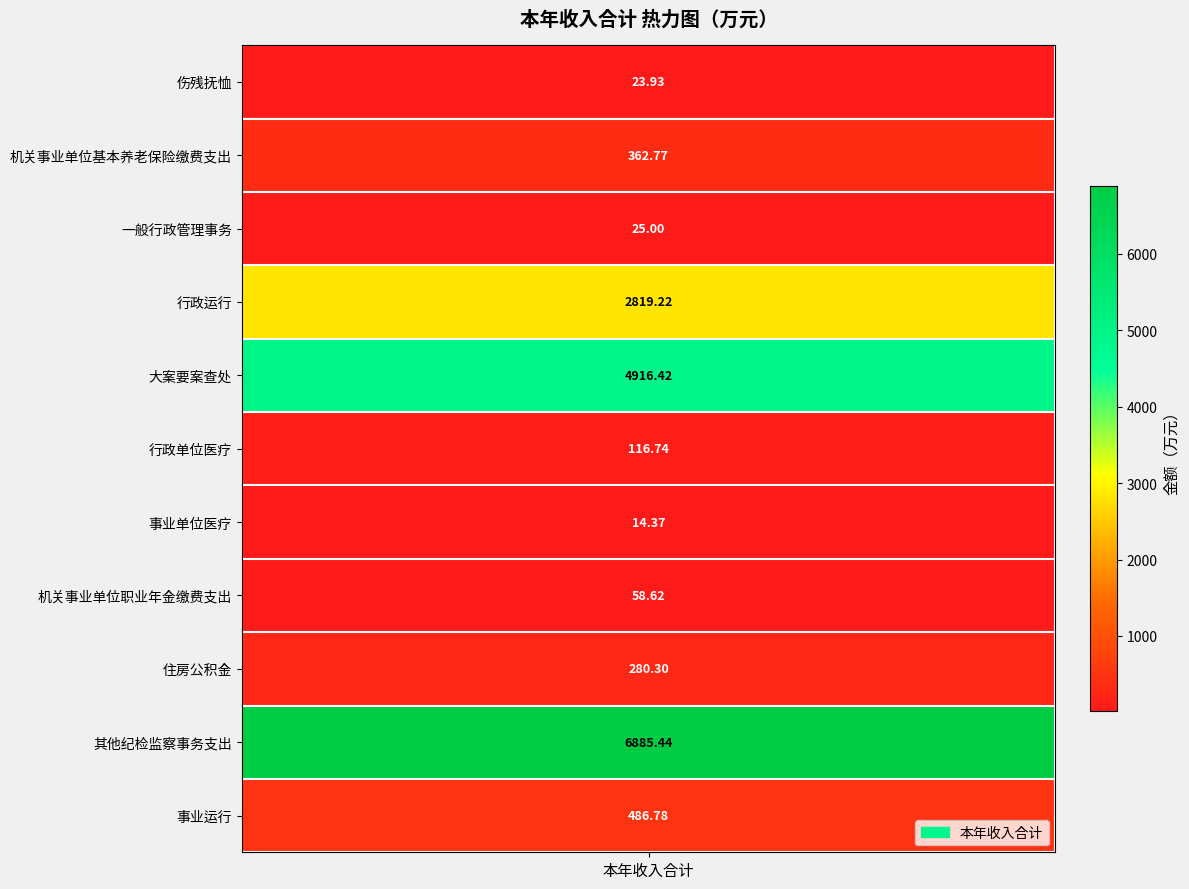

What is the difference between the maximum and minimum values?

6871.1